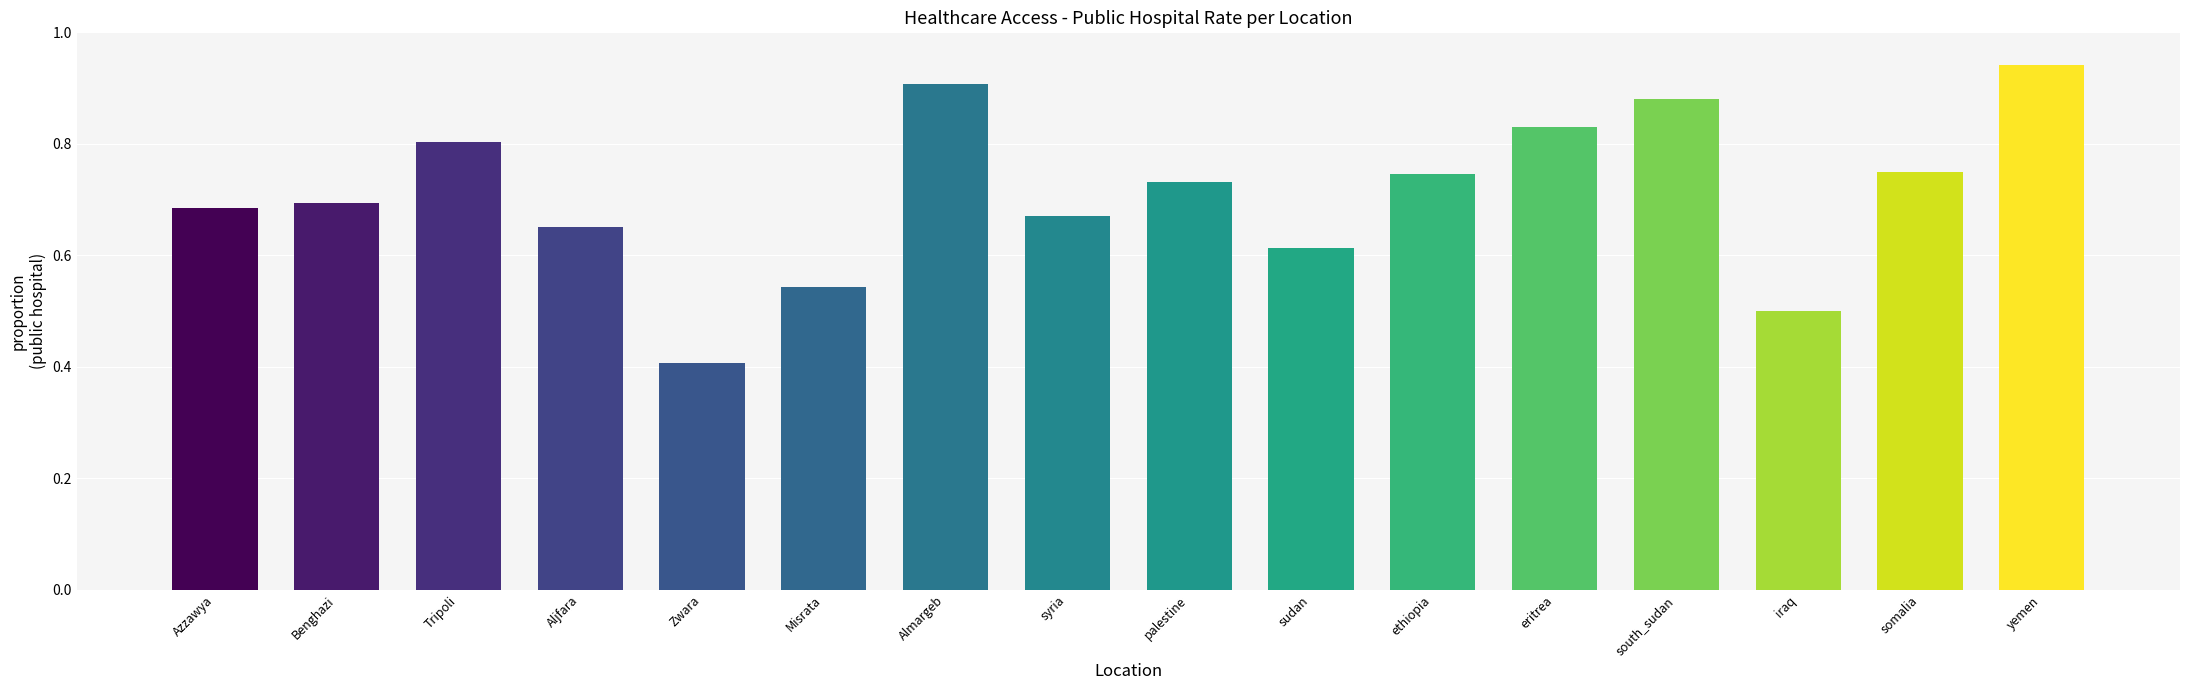

How many values are between 0 and 1?

16